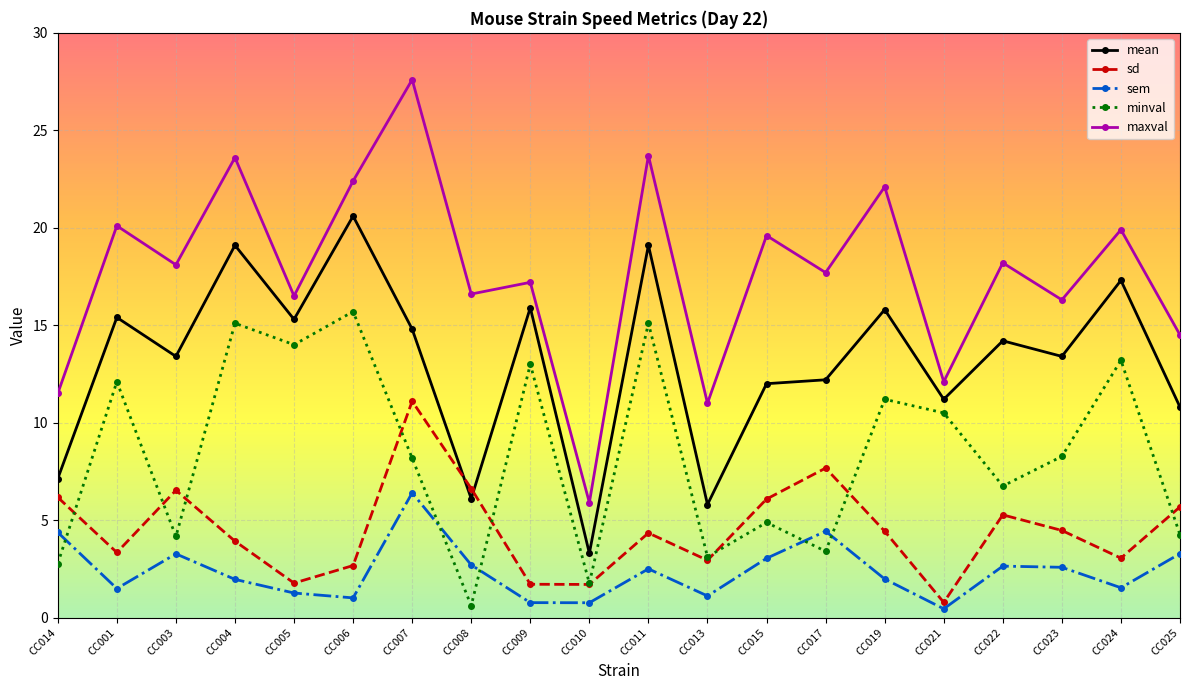

Which series has the largest total across all categories?

maxval